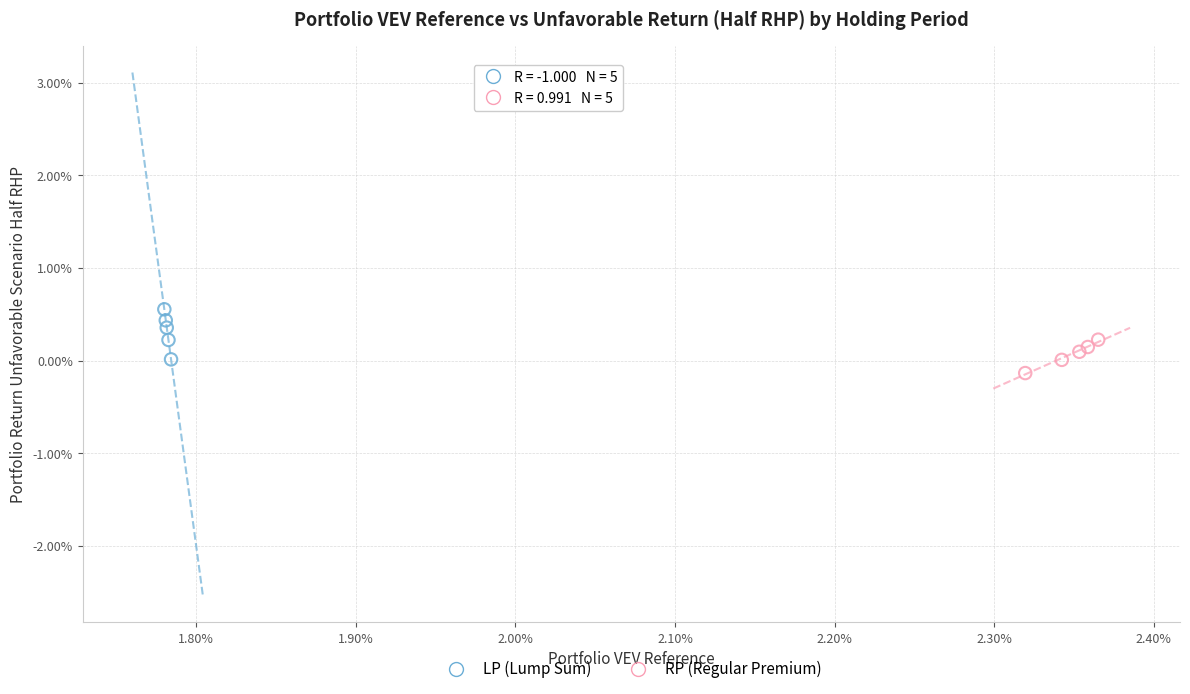

Which series contains the highest Y value?

LP (Lump Sum)